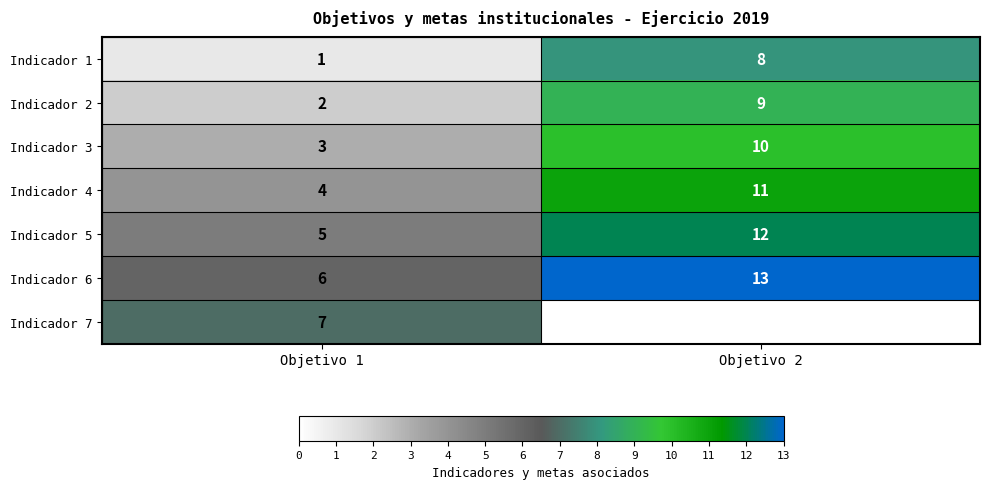

Which label corresponds to the largest value in the chart?

Objetivo 2